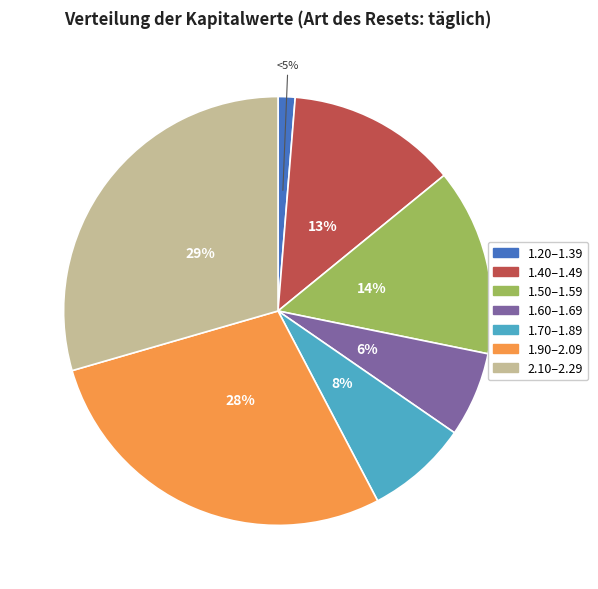

Is the sum of 1.41  and 1.48 greater than half?

No